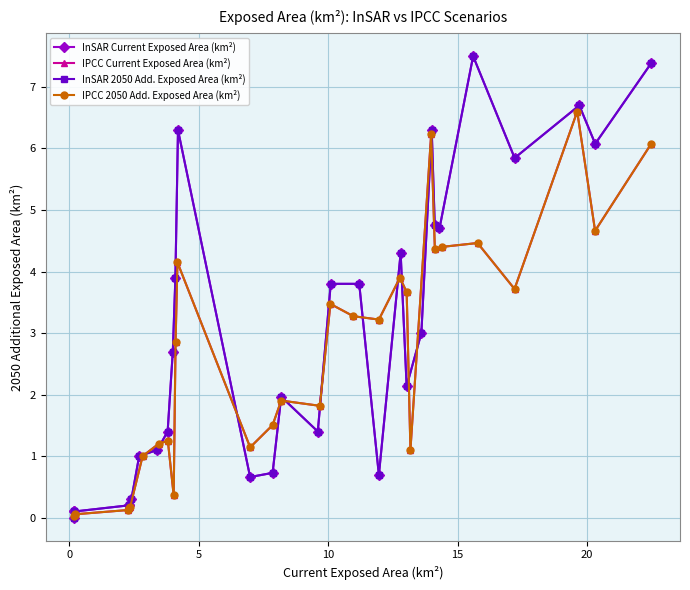

True or false: InSAR 2050 Add. Exposed Area (km²) has more than 0 interior local peaks.

True